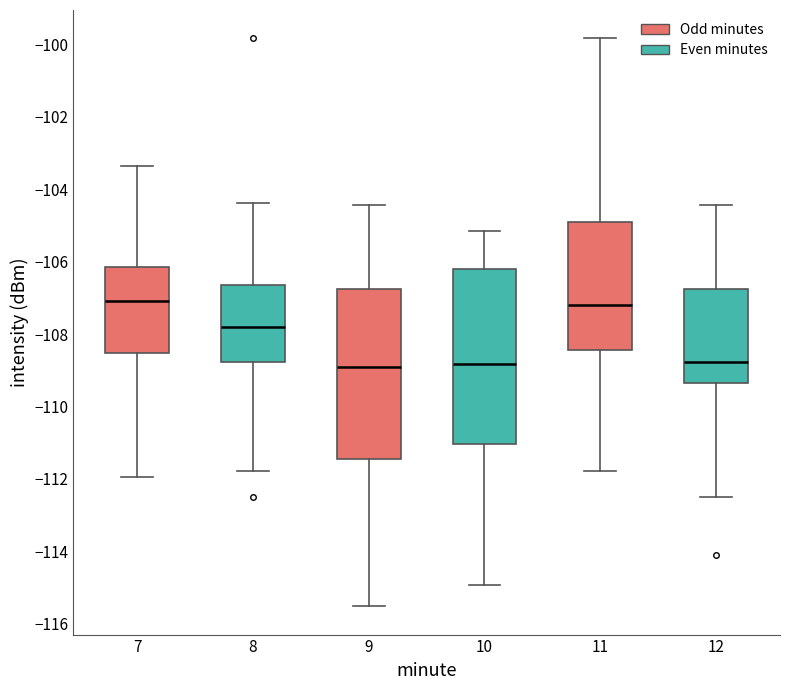

Reading left to right, transcribe this box plot: for each box, give where its median line is, the range the box spans, and where its two whiskers end, as read against the y-axis. The values are not printed on the chart, so give them approximately, as read against the axis.

7: median -107.0, box -108.6 to -106.2, whiskers -112.0 to -103.4
8: median -107.8, box -108.8 to -106.6, whiskers -111.8 to -104.4
9: median -109.0, box -111.4 to -106.8, whiskers -115.6 to -104.4
10: median -108.8, box -111.0 to -106.2, whiskers -115.0 to -105.2
11: median -107.2, box -108.4 to -105.0, whiskers -111.8 to -99.8
12: median -108.8, box -109.4 to -106.8, whiskers -112.6 to -104.4